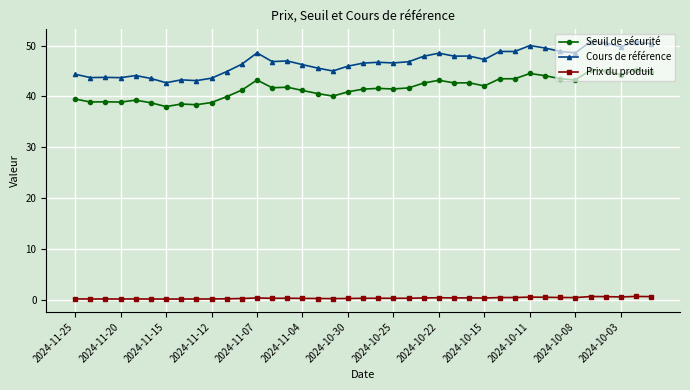

True or false: Prix du produit and Seuil de sécurité intersect in this chart.

False